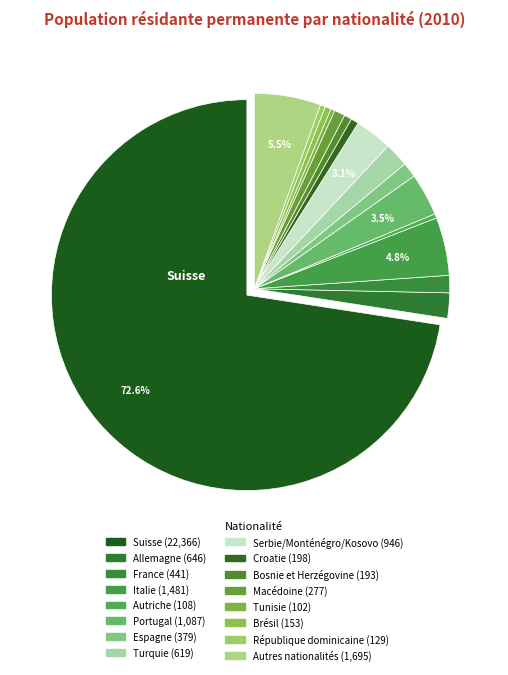

What is the largest slice in the pie chart?

Suisse